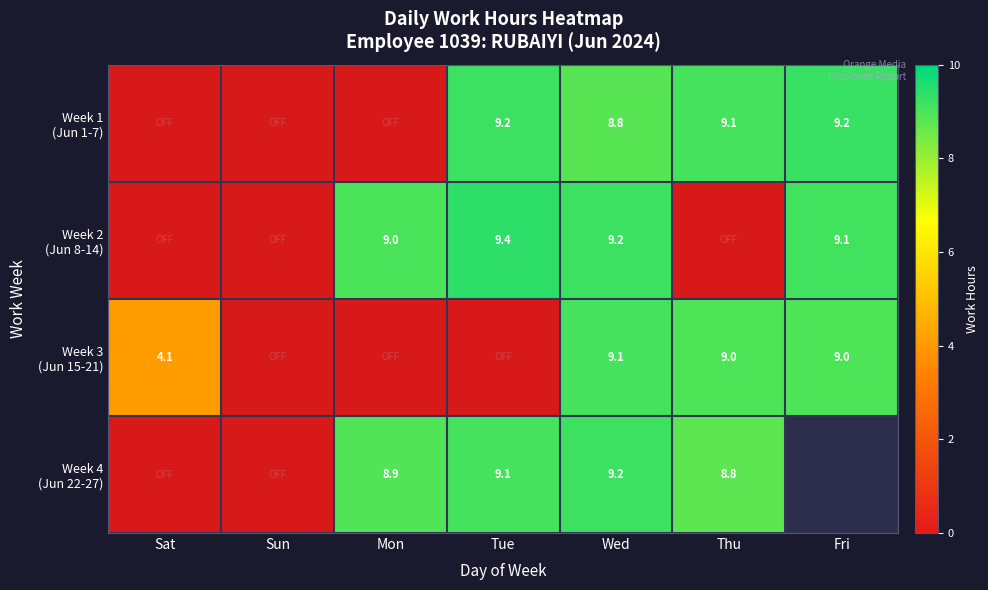

What is the greatest value displayed?

9.4